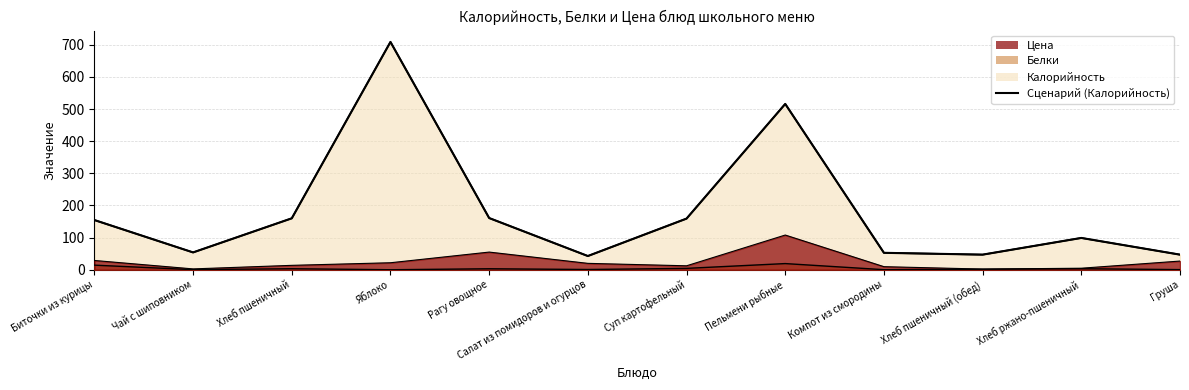

How many interior local valleys (lower than both neighbors) does the data have?

3